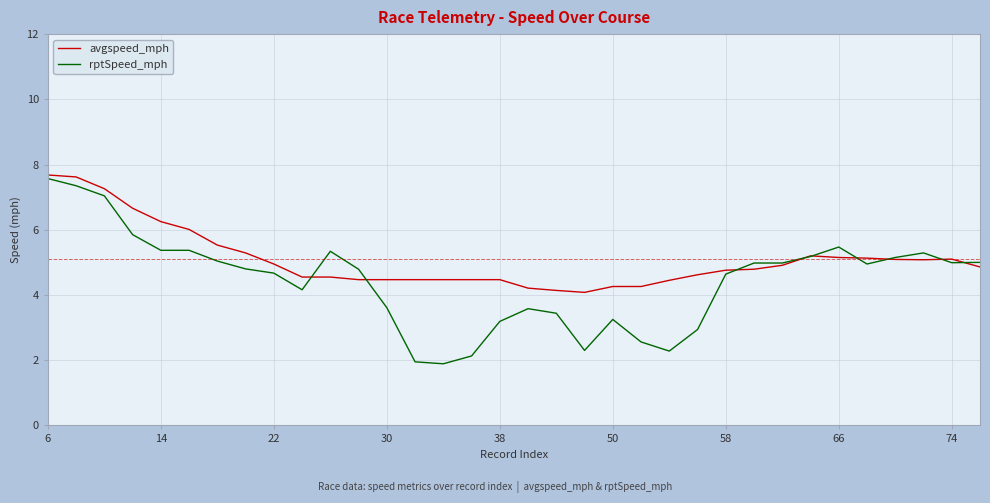

List the series in order of their overall mean, highest first.

avgspeed_mph, rptSpeed_mph